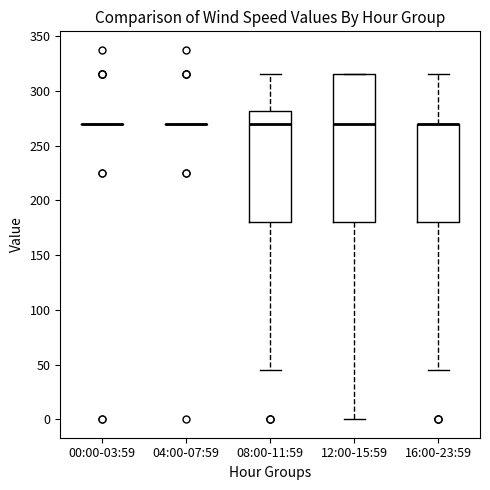

Reading left to right, transcribe this box plot: for each box, give where its median line is, the range the box spans, and where its two whiskers end, as read against the y-axis. The values are not printed on the chart, so give them approximately, as read against the axis.

00:00-03:59: box collapsed to a line at 270, whiskers 270 to 270
04:00-07:59: box collapsed to a line at 270, whiskers 270 to 270
08:00-11:59: median 270, box 180 to 280, whiskers 45 to 315
12:00-15:59: median 270, box 180 to 315, whiskers 0 to 315
16:00-23:59: median 270 (drawn on the box's upper edge), box 180 to 270, whiskers 45 to 315